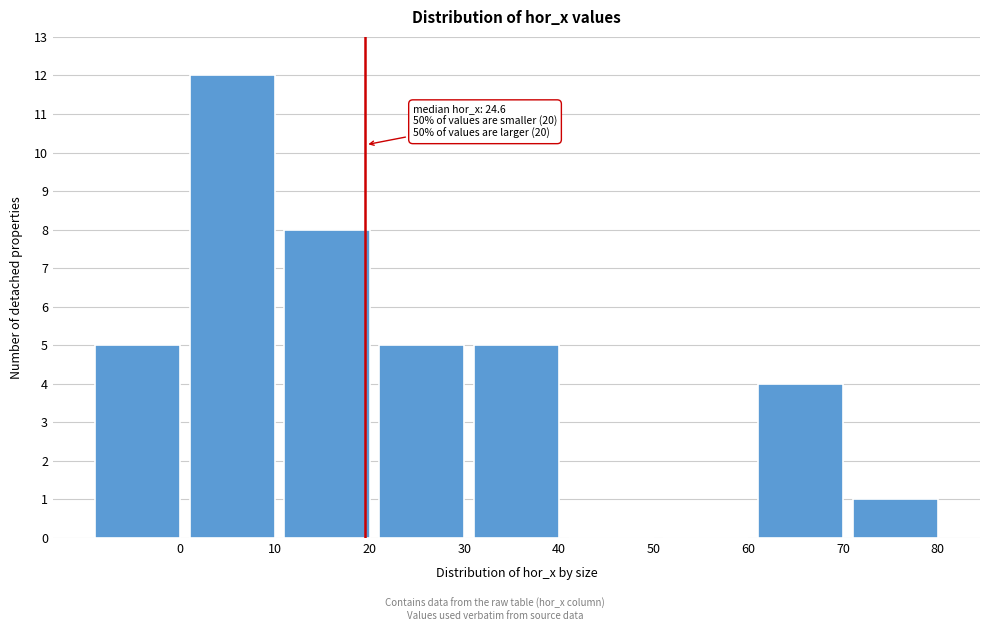

Reading left to right, transcribe all the data shown in this chart.

0=5	10=12	20=8	30=5	40=5	50=0	60=0	70=4	80=1